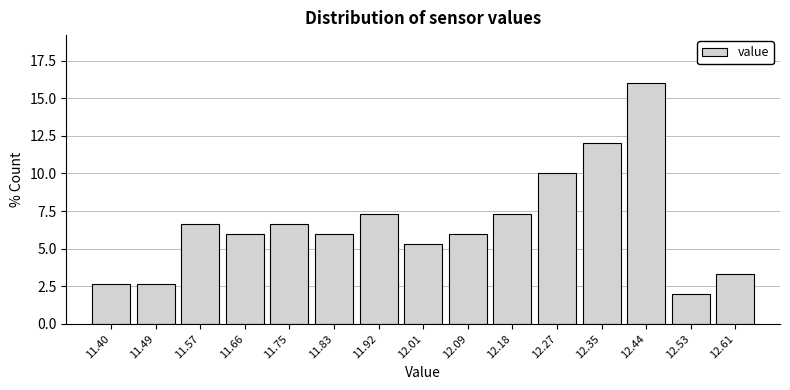

Reading right to left, extract all data points from this chart.

3.3	2.0	16.0	12.0	10.0	7.3	6.0	5.3	7.3	6.0	6.7	6.0	6.7	2.7	2.7